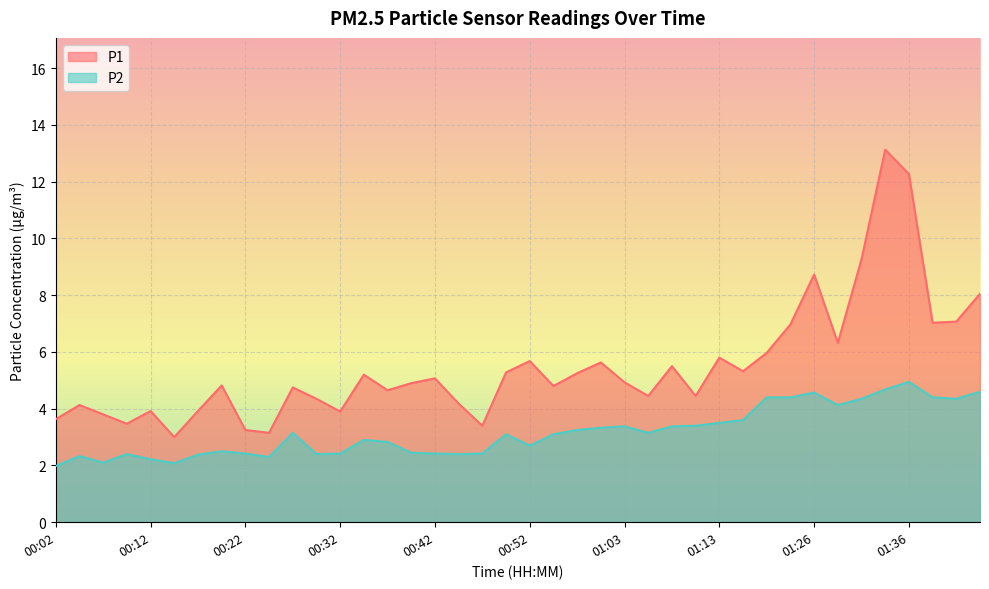

What are all the series names shown in the legend?

P1, P2